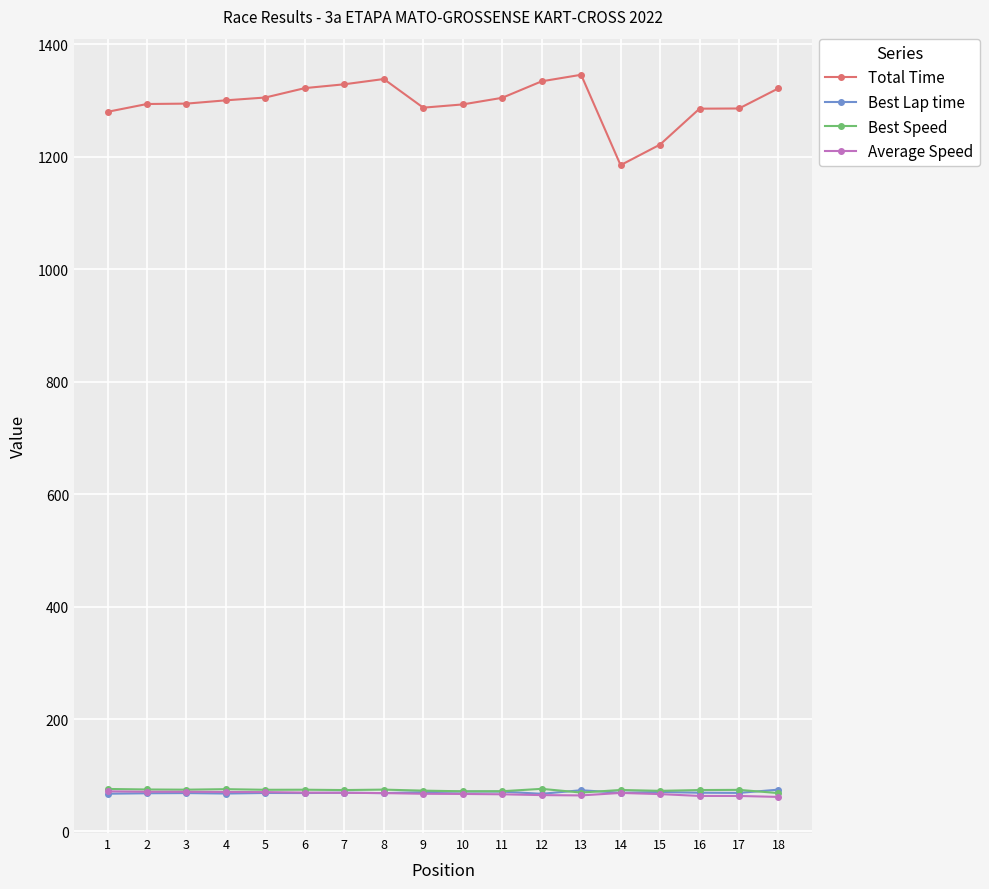

How many lines are shown in the chart?

4